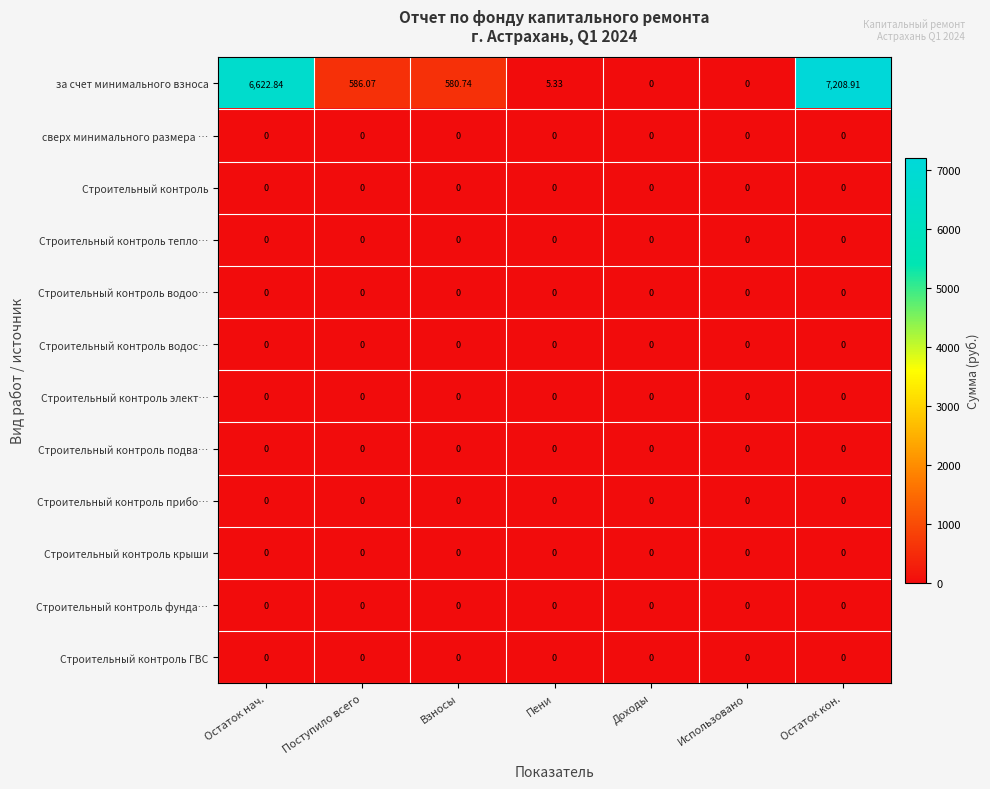

Which label corresponds to the largest value in the chart?

Остаток кон.